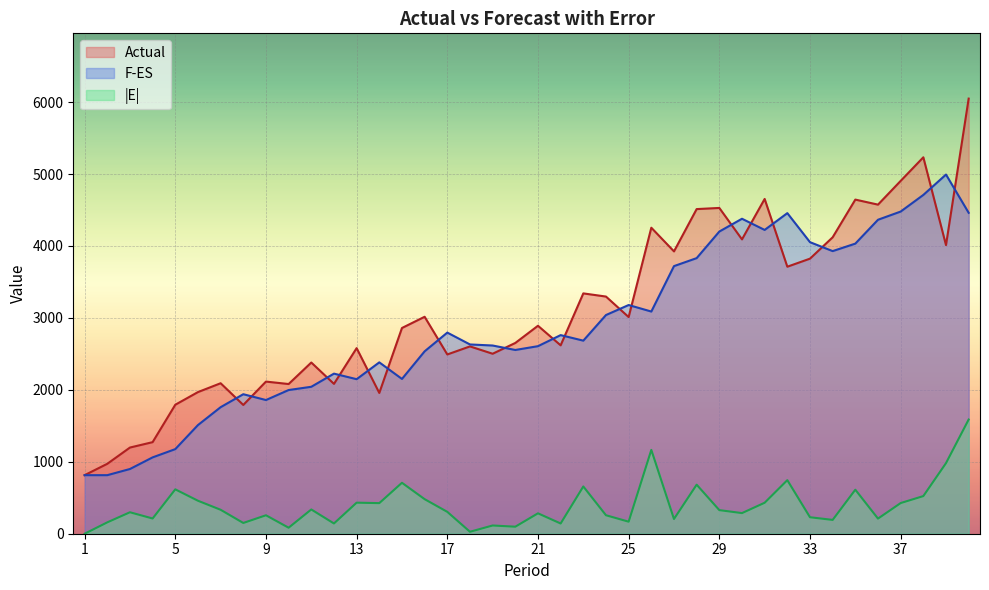

Rank the categories by F-ES value from highest to lowest.

39, 38, 37, 40, 32, 30, 36, 31, 29, 33, 35, 34, 28, 27, 25, 26, 24, 17, 22, 23, 18, 19, 21, 20, 16, 14, 12, 15, 13, 11, 10, 8, 9, 7, 6, 5, 4, 3, 1, 2